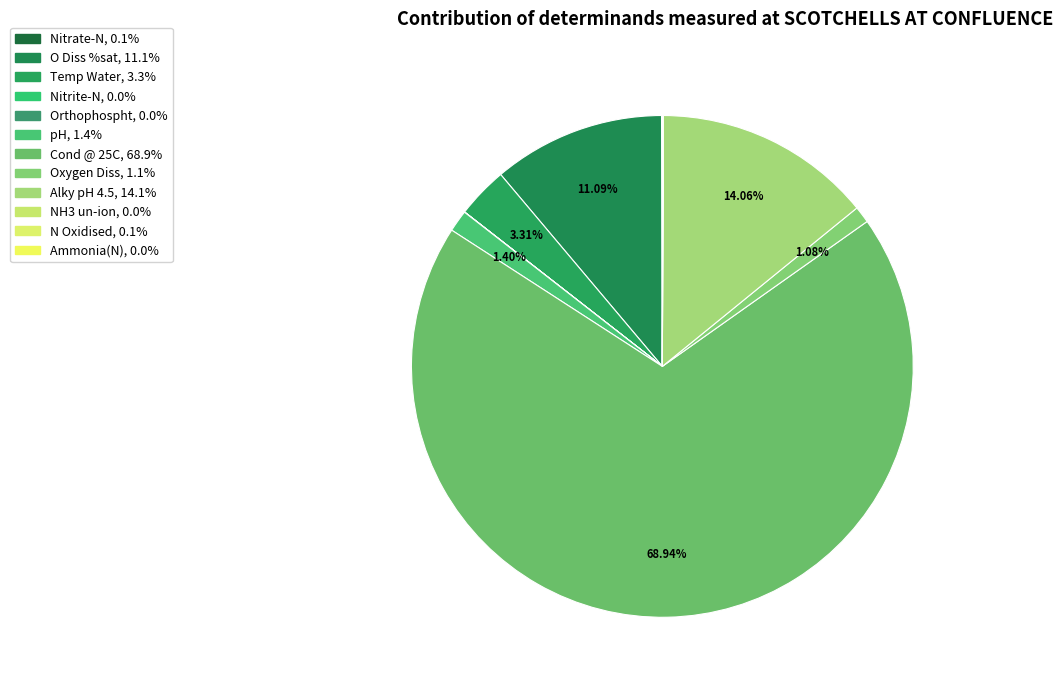

Does Temp Water account for over 50% of the chart?

No